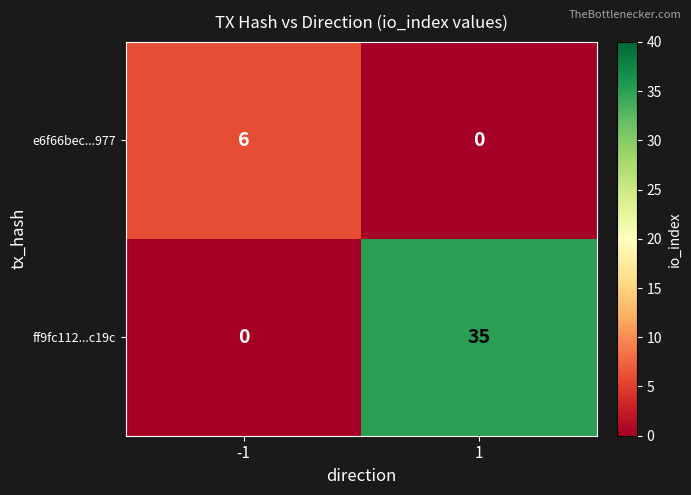

Read the ff9fc112...c19c value at 1, to the nearest 5.

35